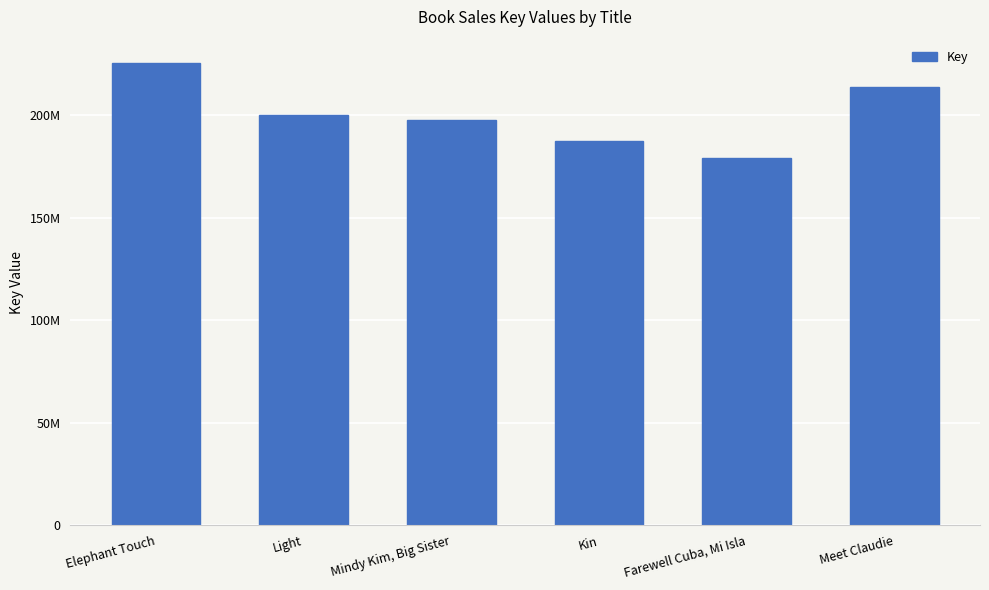

Reading right to left, extract all data points from this chart.

213963136	179235958	187464374	197648079	200122734	225550378